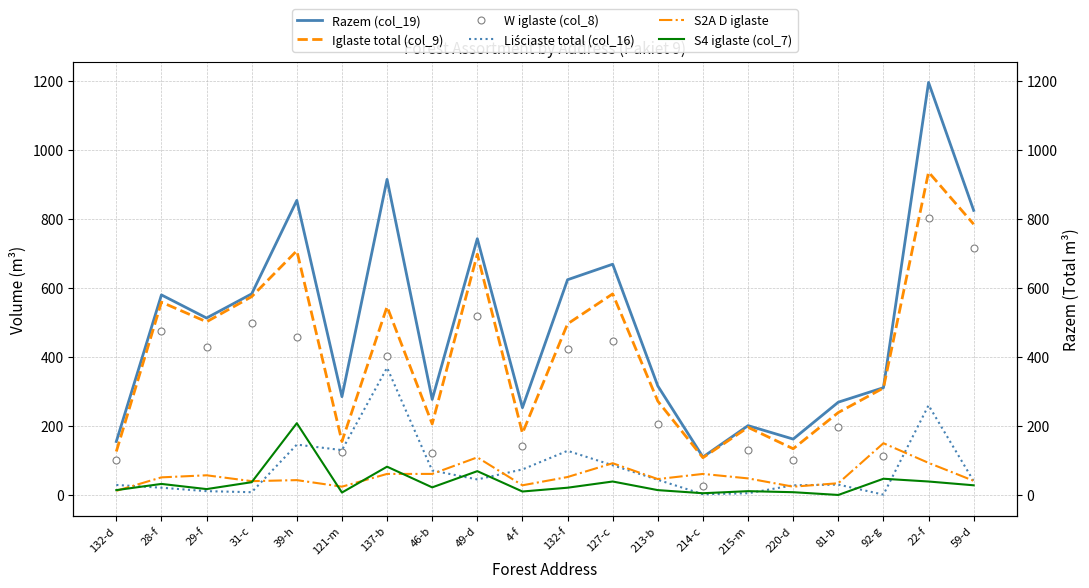

What is the total value across all series at 127-c?

1915